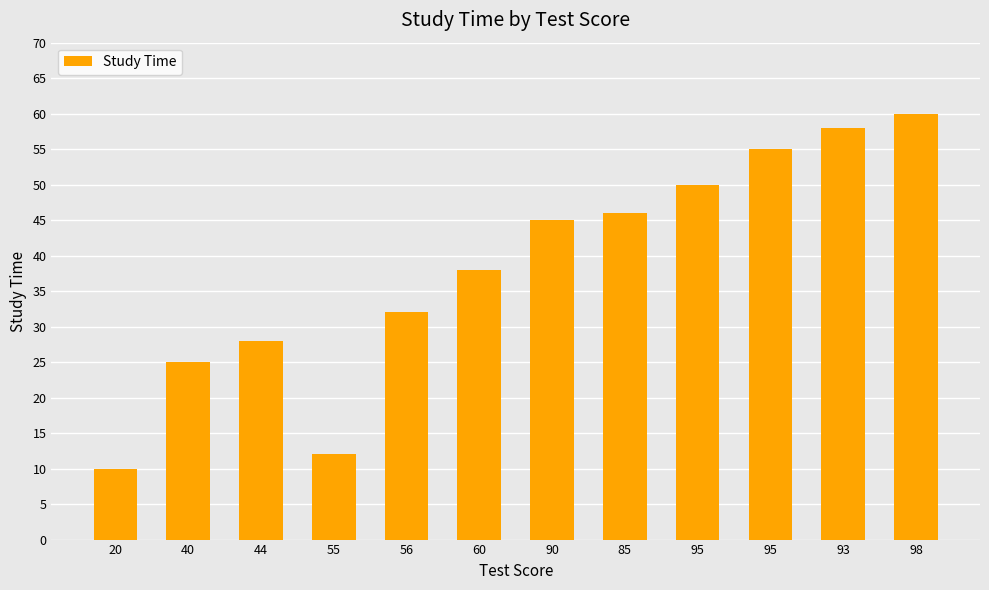

True or false: the data shows 59 at 60.

False